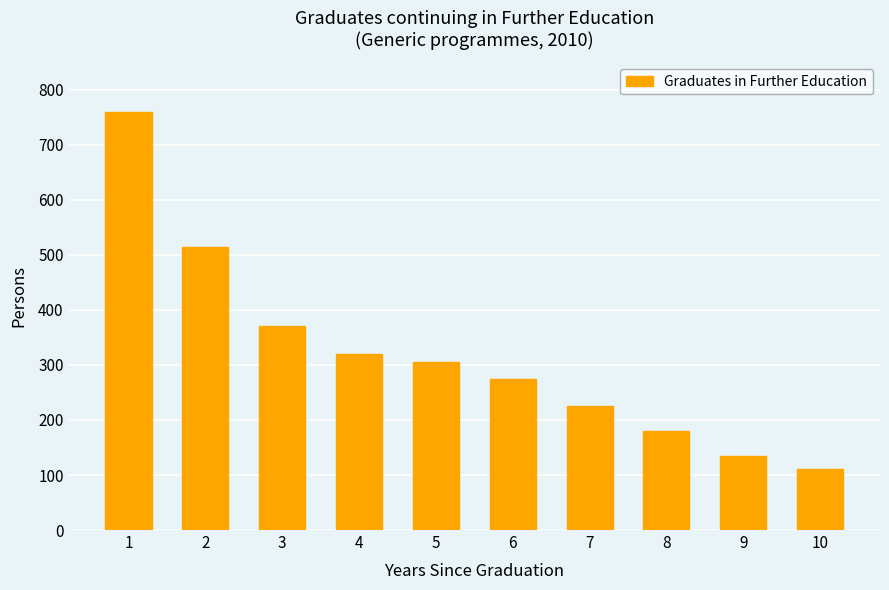

What is the value of the 2nd bar from the left?

515